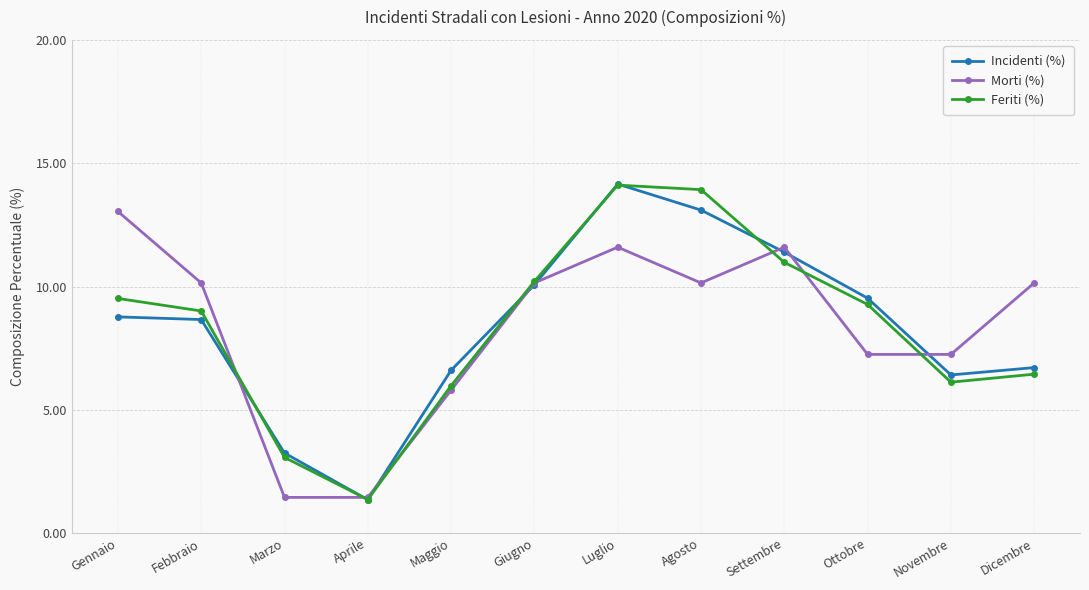

What is the approximate value of Morti (%) at Luglio?

11.6